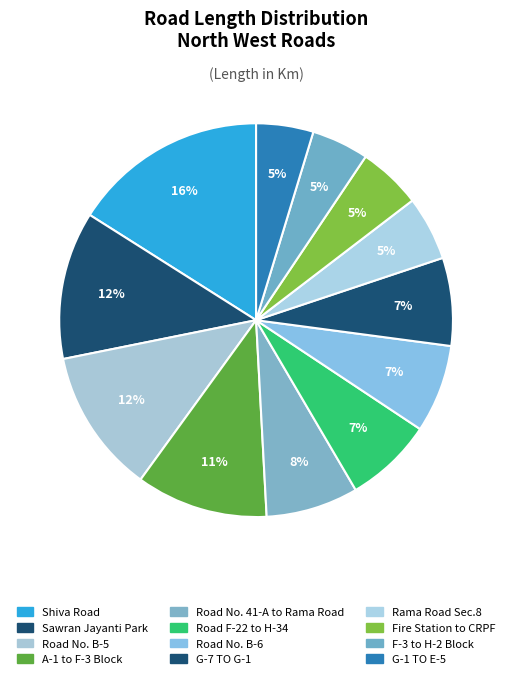

How many segments does this pie chart have?

12